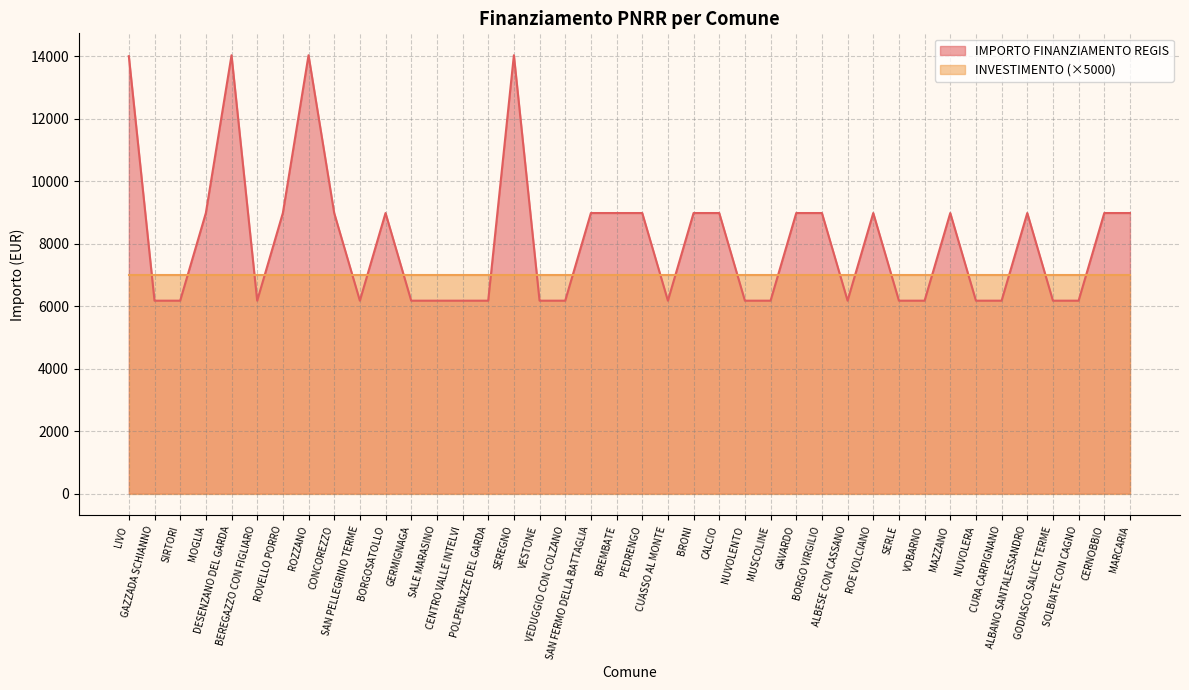

What is the label of the 8th point from the right?

MAZZANO